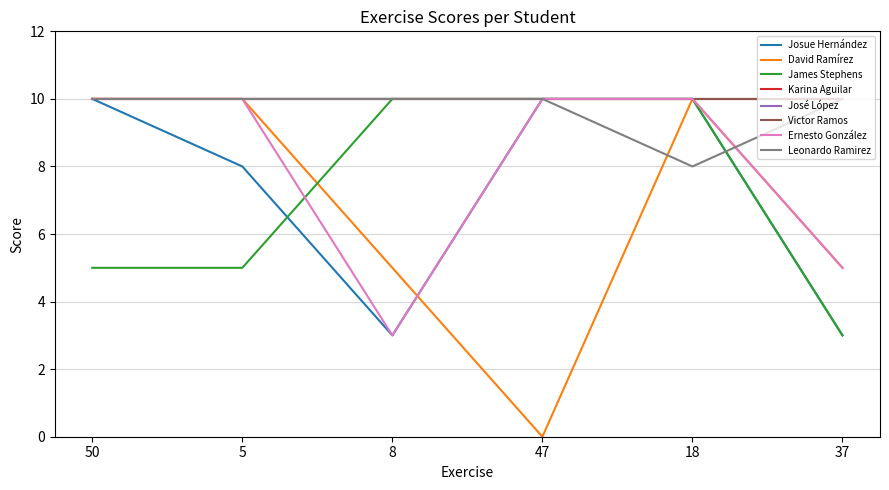

Does the chart display data point markers on the line(s)?

No